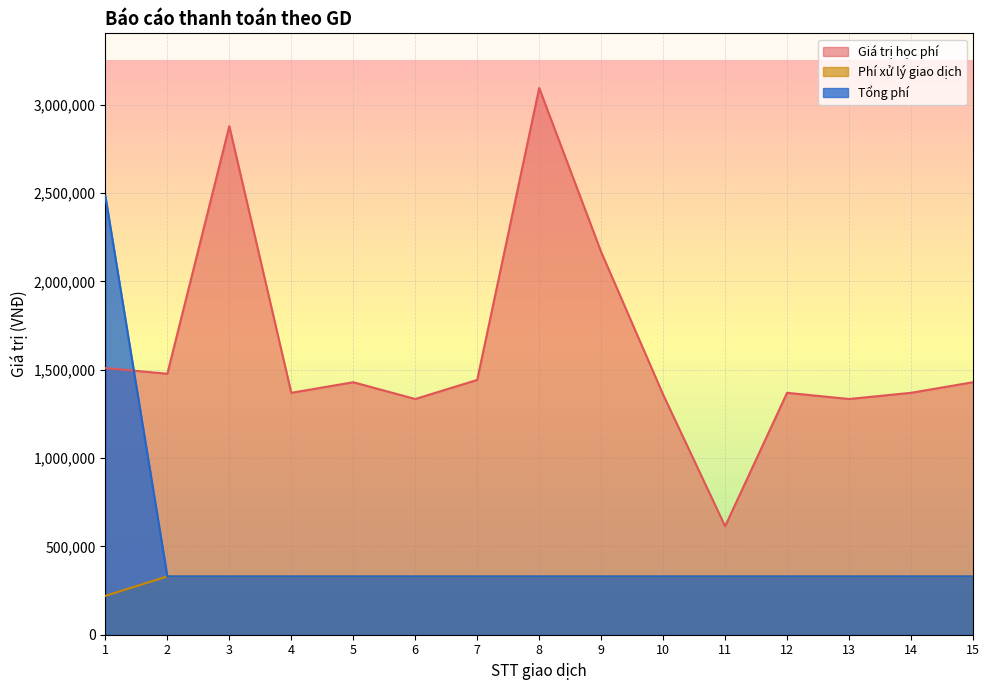

True or false: Phí xử lý giao dịch and Giá trị học phí cross at least once.

False